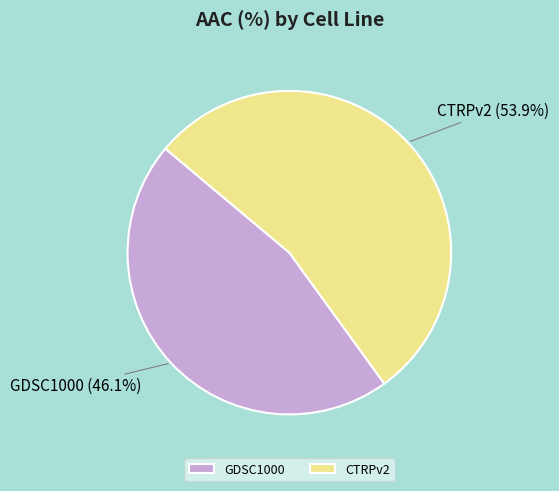

Which slice represents more than half of the pie?

CTRPv2